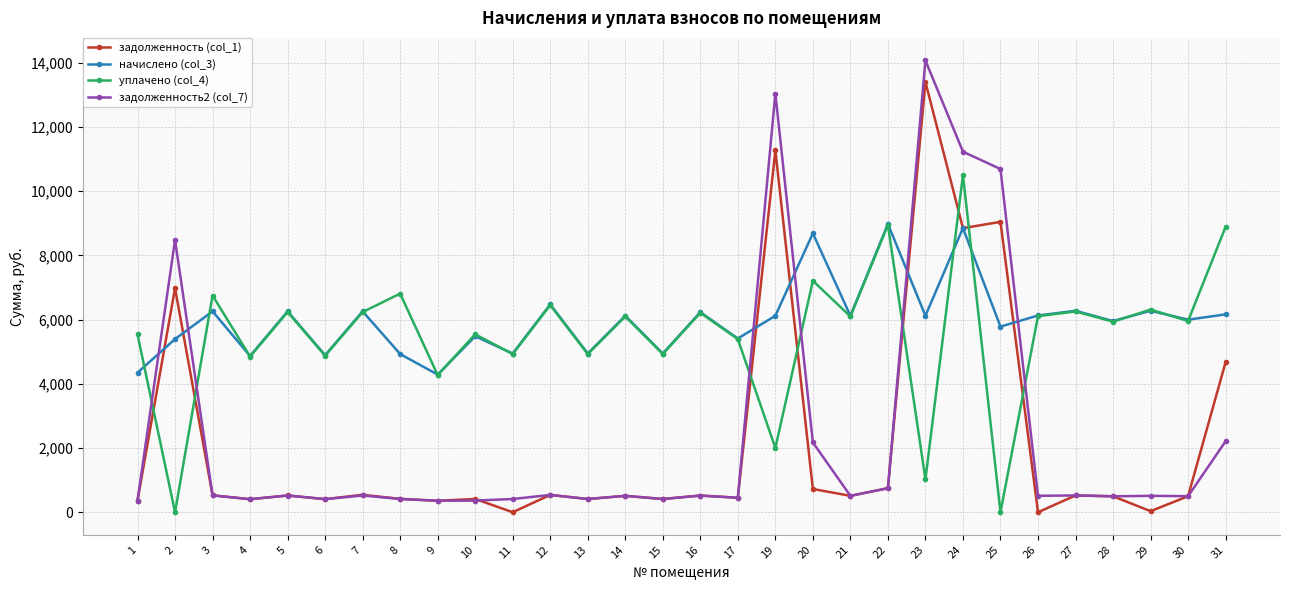

List the series in order of their peak value, highest first.

задолженность2 (col_7), задолженность (col_1), уплачено (col_4), начислено (col_3)